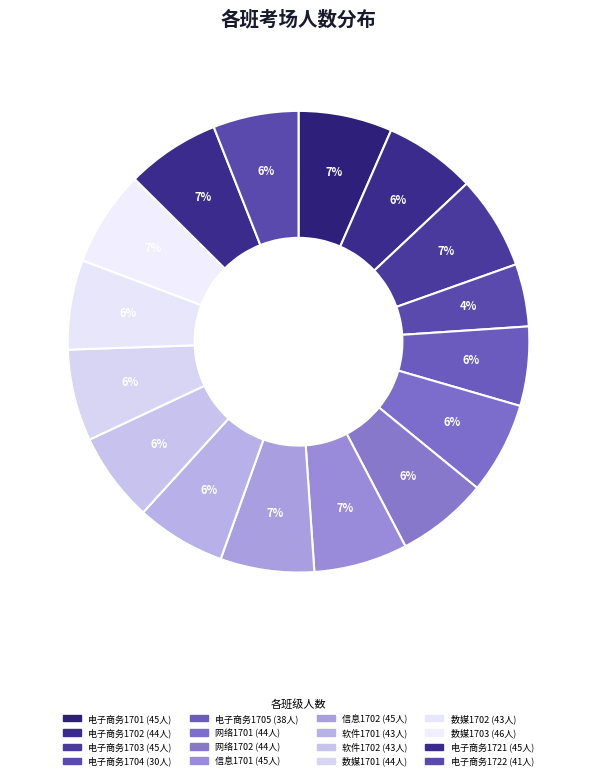

Does any single category account for the majority?

No